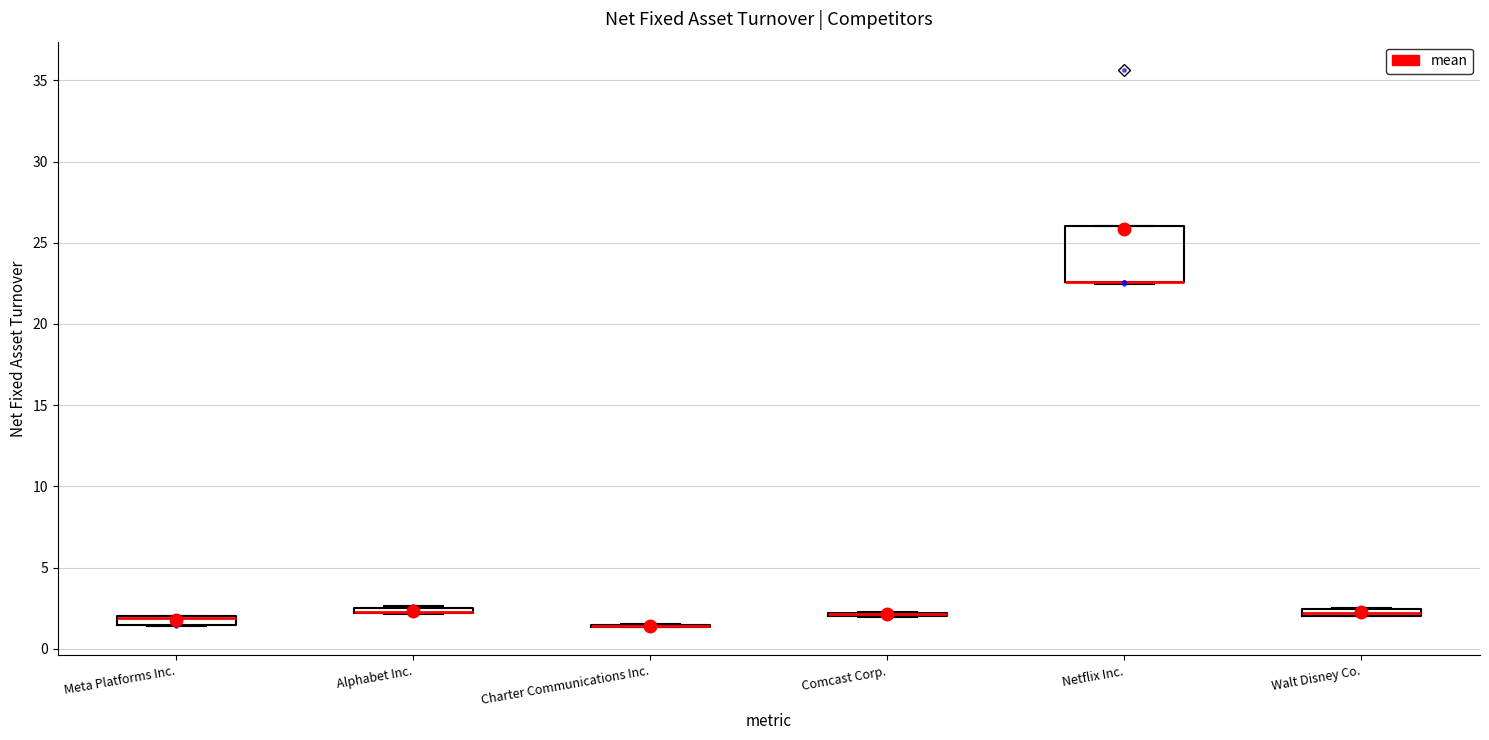

Where is the upper edge of the box for Walt Disney Co. on the y-axis? The values are not printed on the chart, so give them approximately, as read against the axis.

2.5